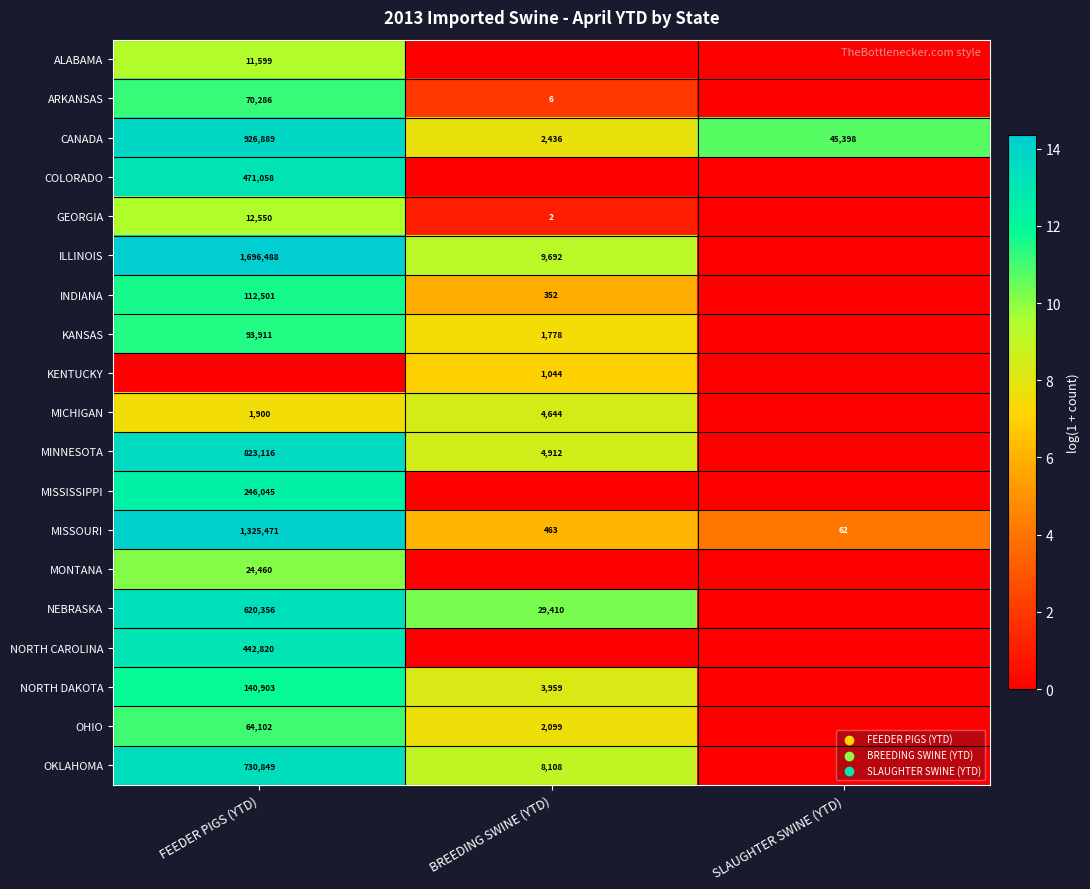

Is the value of INDIANA at FEEDER PIGS (YTD) greater than the value of MISSOURI at FEEDER PIGS (YTD)?

No